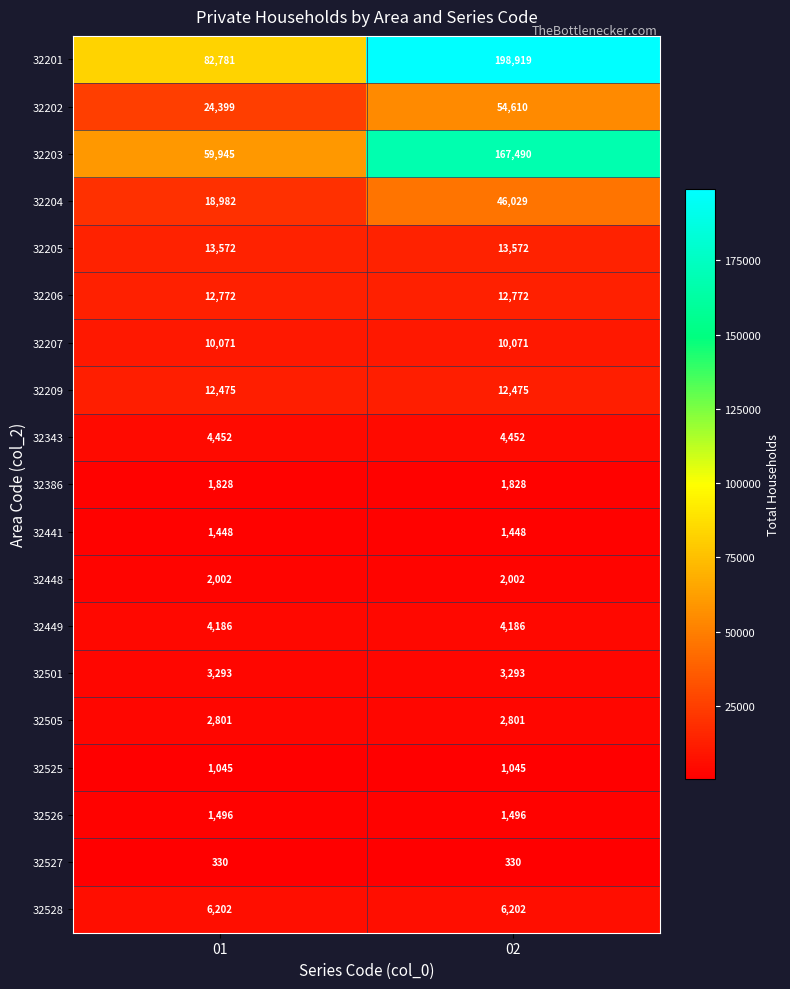

What is the maximum value shown in the chart?

198919